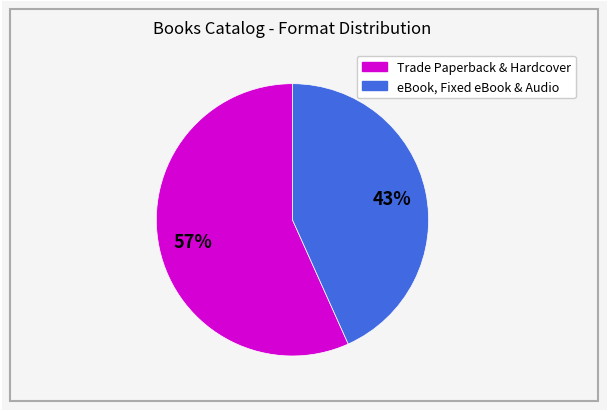

Is there a majority slice in this chart?

Yes